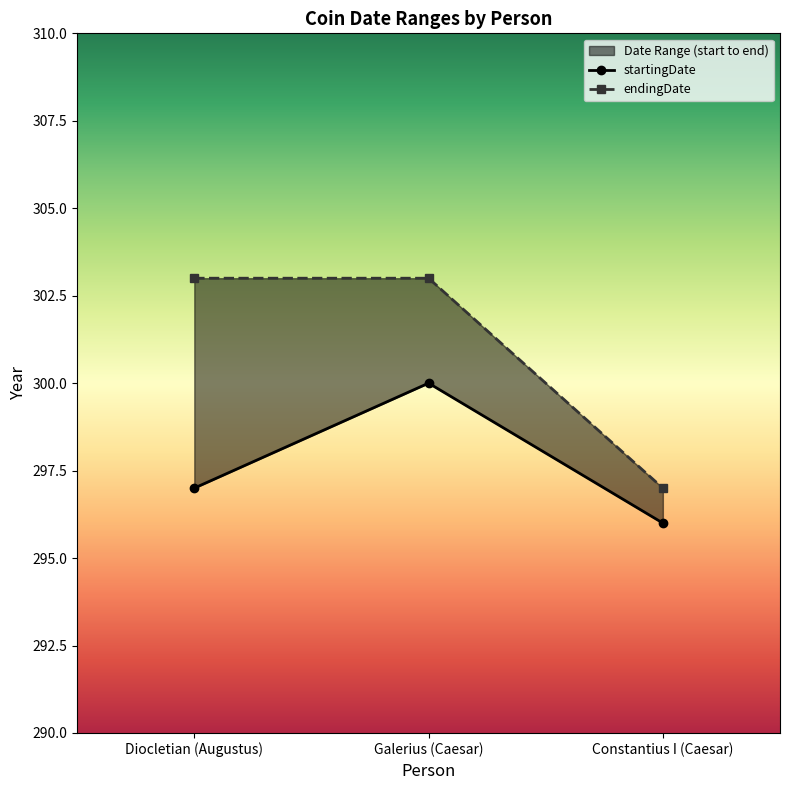

Does the chart have visible grid lines?

No